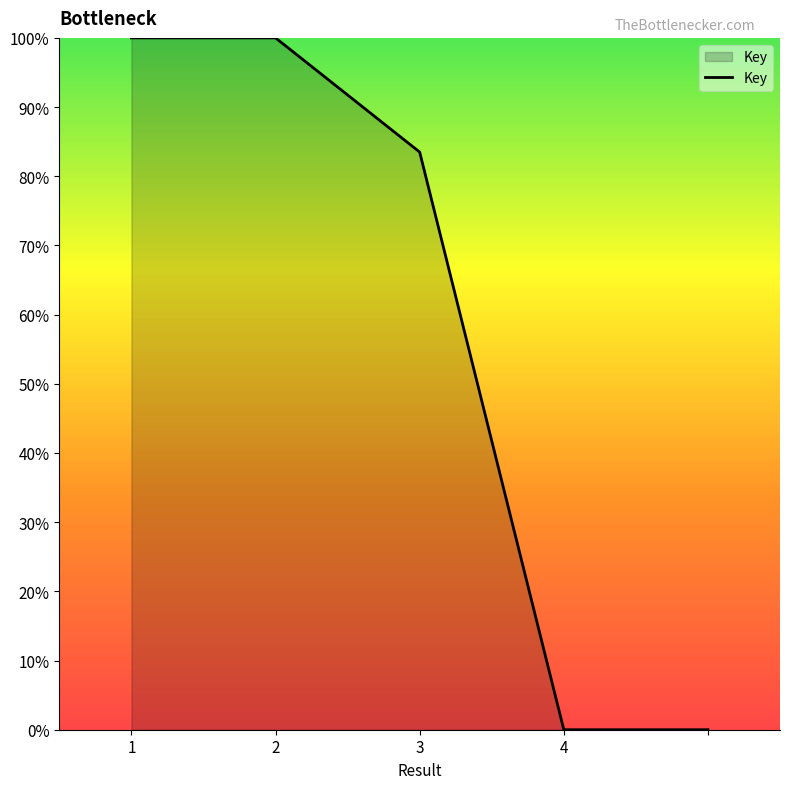

What is the greatest value displayed?

100.0